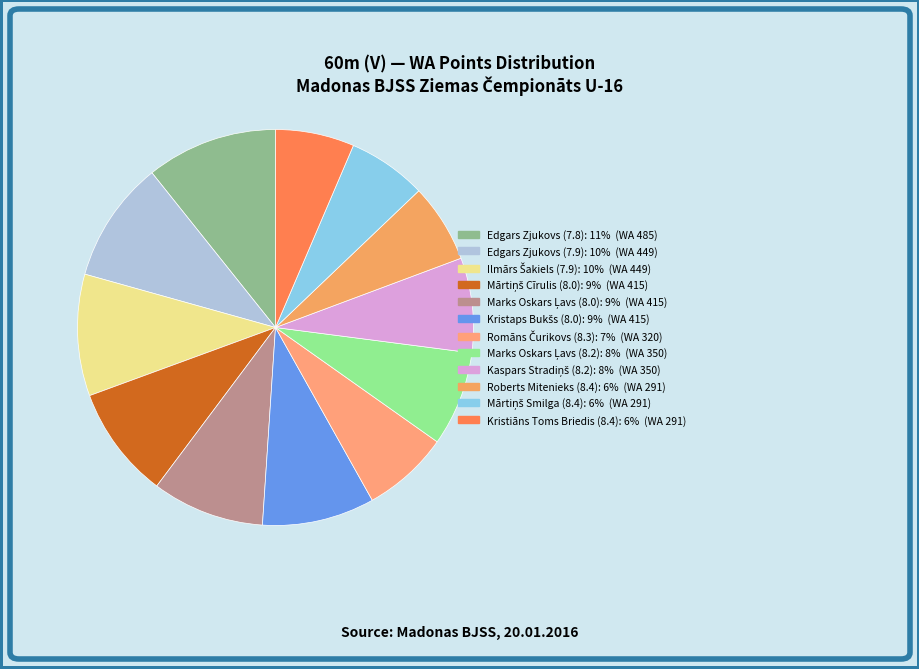

The Edgars Zjukovs (7.9) slice represents 2% of the pie. True or false?

False